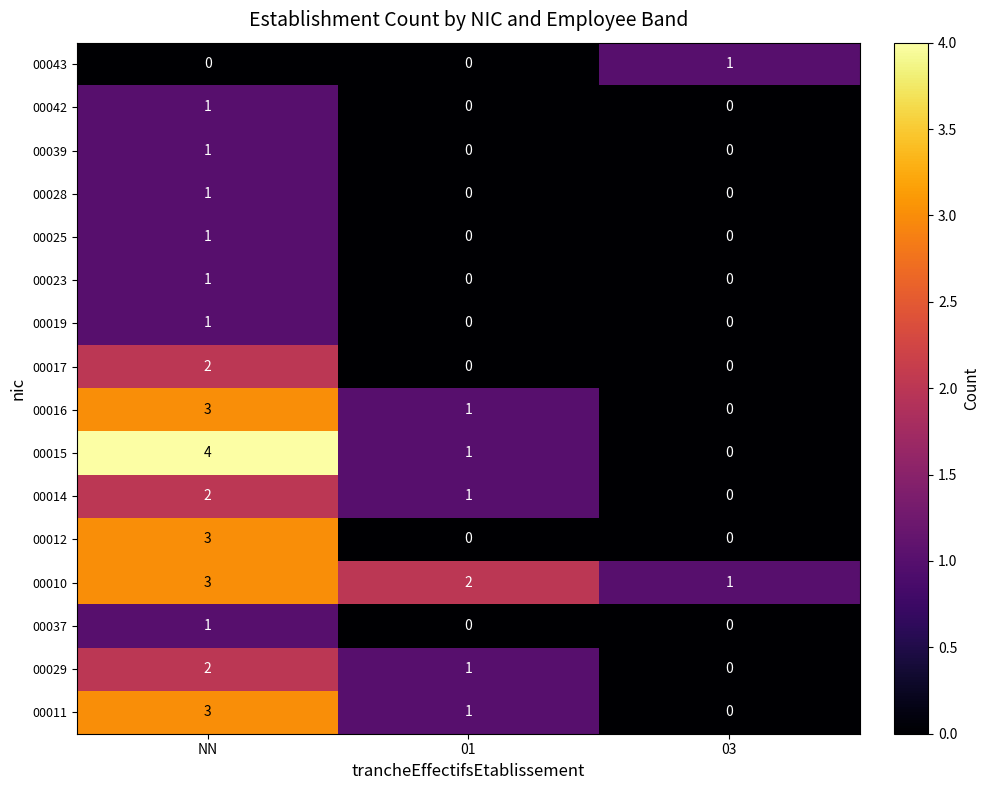

Which category has the highest value across all series?

NN